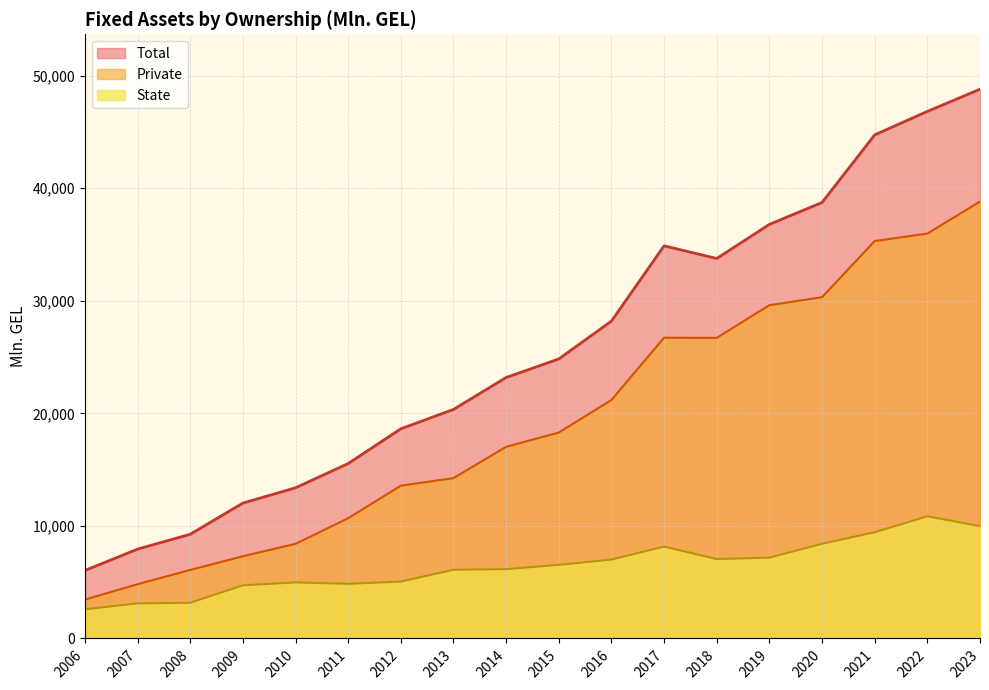

Is it true that Private equals 4867.1 at 2012?

False